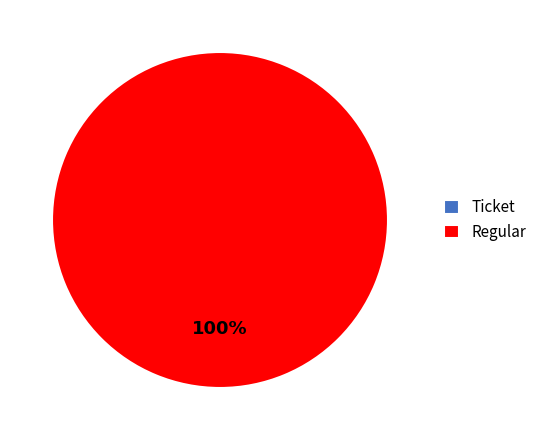

Rank the categories by value from lowest to highest.

Ticket, Regular